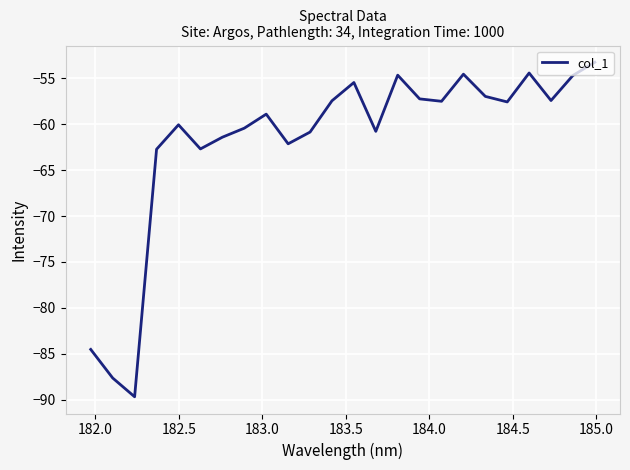

What is the smallest value displayed?

-89.7